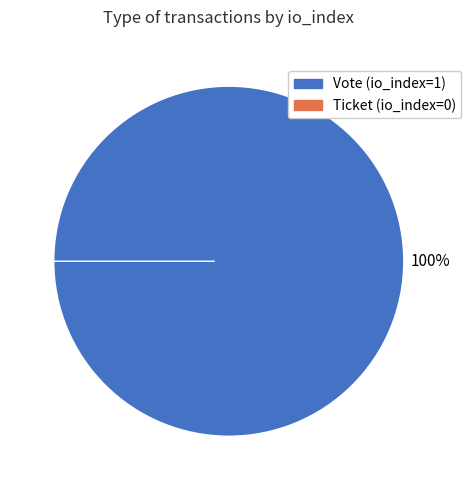

True or false: Vote (io_index=1) accounts for 99% of the total.

False